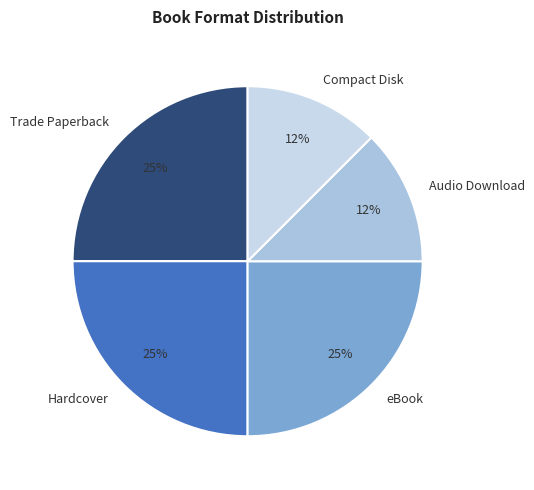

How many segments does this pie chart have?

5